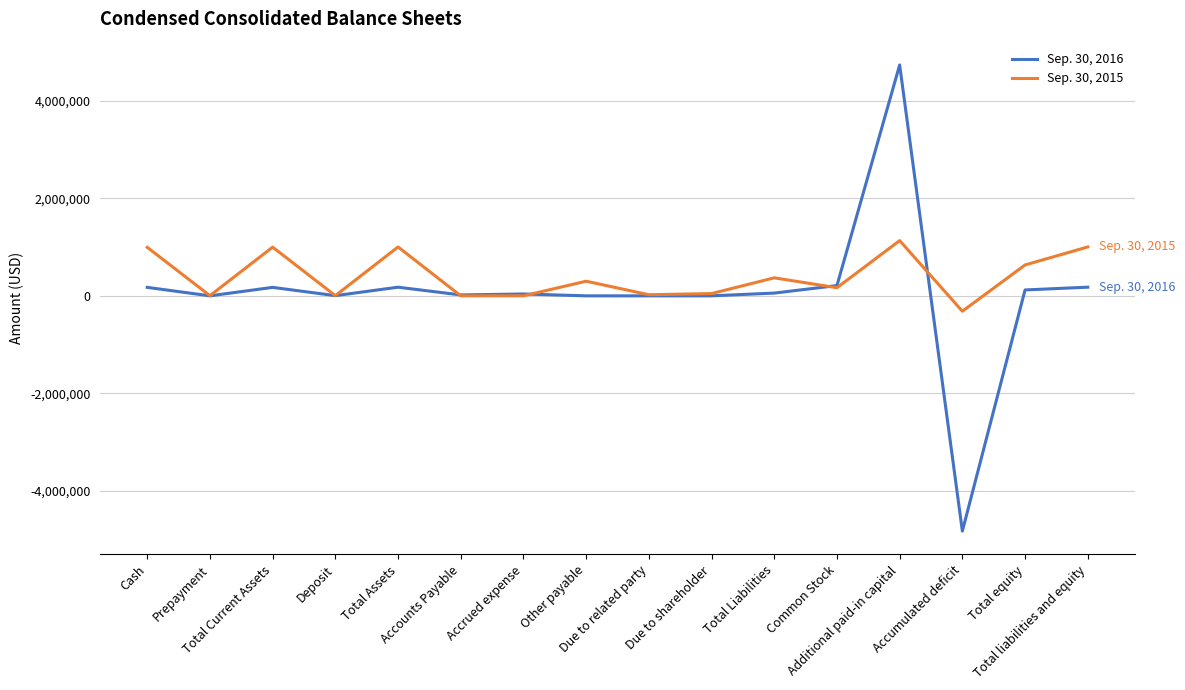

What is the difference between the highest and lowest values at Accrued expense?

38100